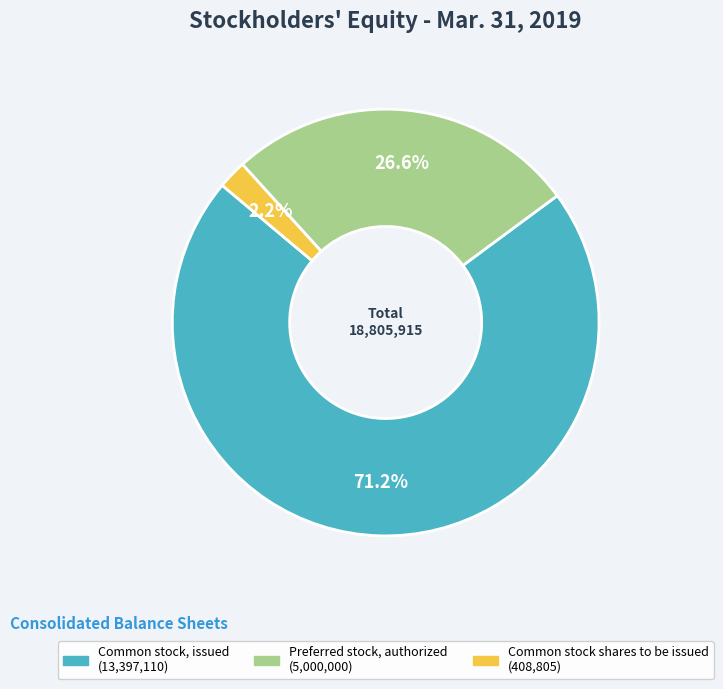

Which category has the smallest portion of the pie?

Common stock shares to be issued